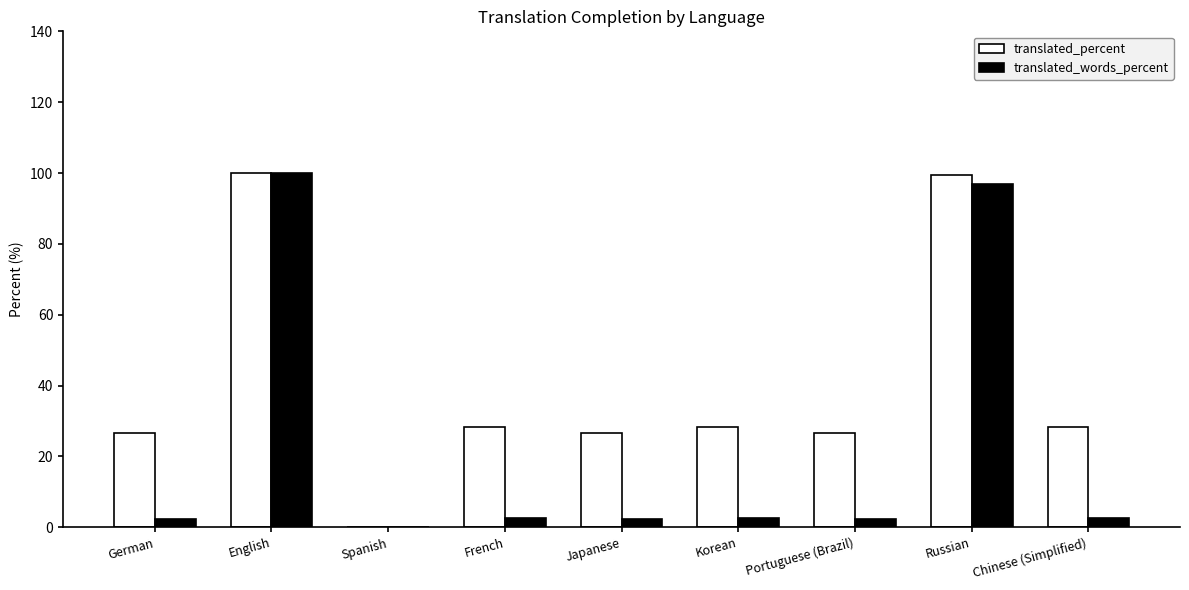

What is the greatest value displayed?

100.0